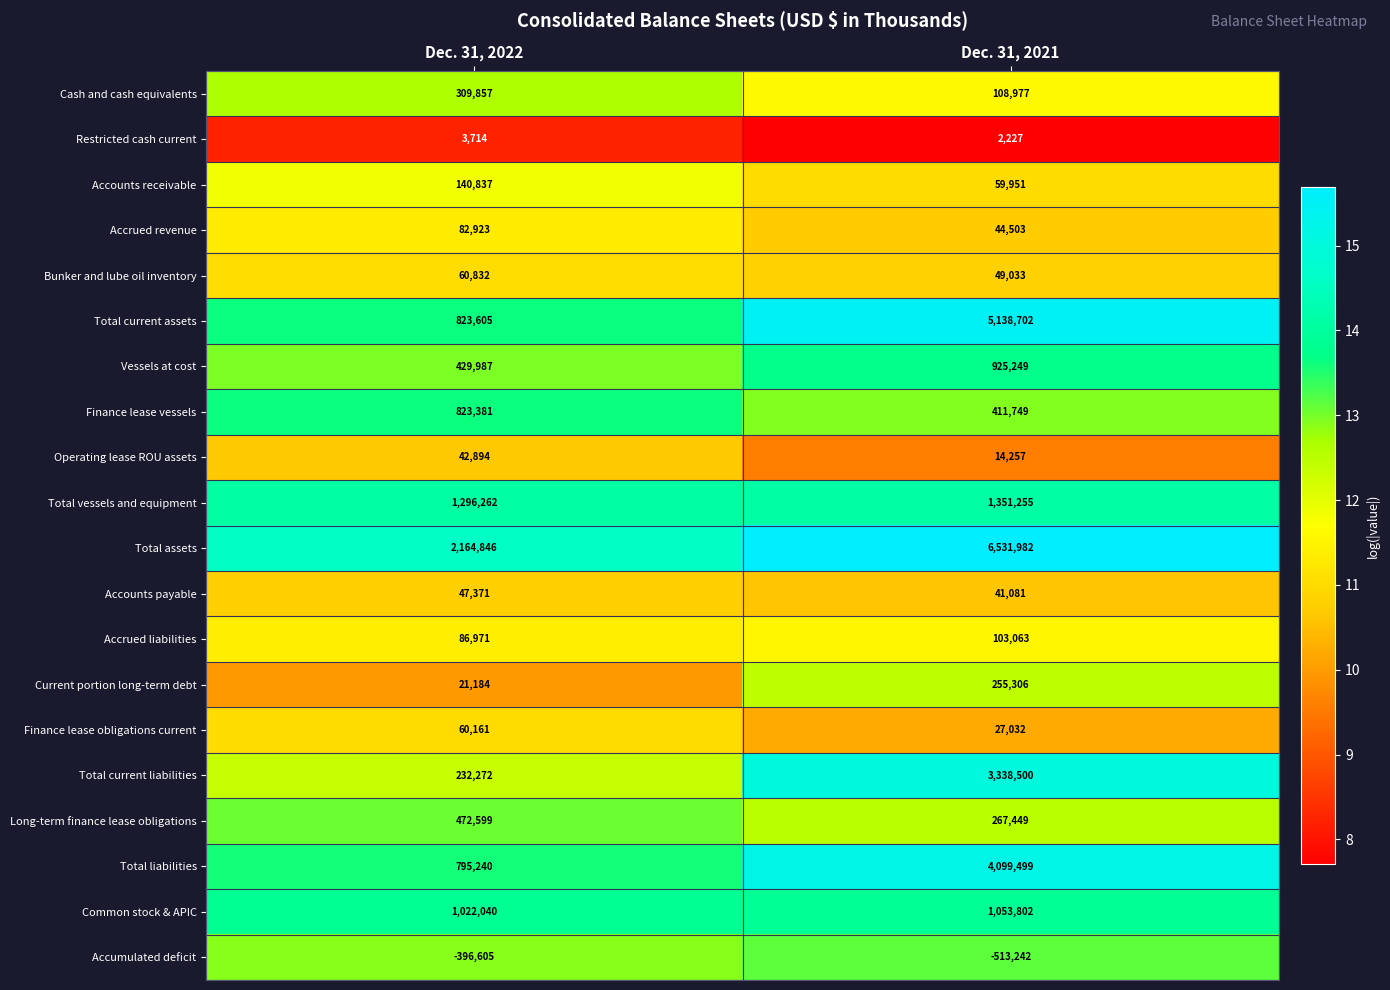

What is the total value across all series at Dec. 31, 2022?

8520371